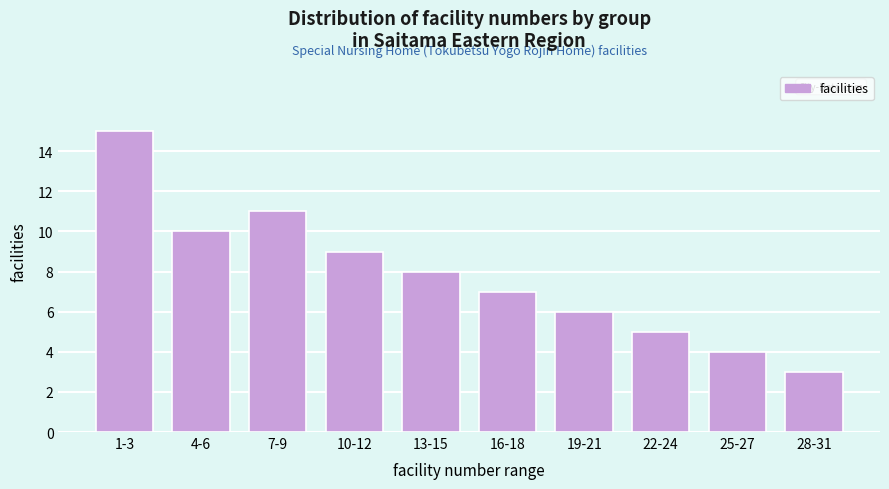

Reading left to right, transcribe all the data shown in this chart.

1-3=15	4-6=10	7-9=11	10-12=9	13-15=8	16-18=7	19-21=6	22-24=5	25-27=4	28-31=3